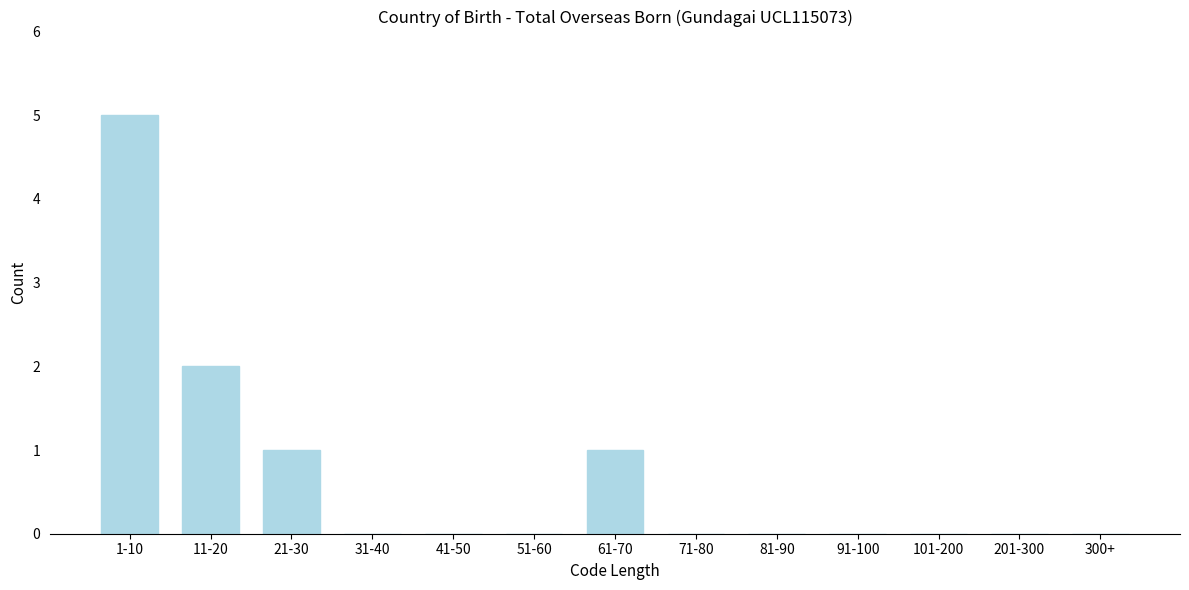

Reading left to right, what are all the values shown in this chart?

1-10=5	11-20=2	21-30=1	31-40=0	41-50=0	51-60=0	61-70=1	71-80=0	81-90=0	91-100=0	101-200=0	201-300=0	300+=0